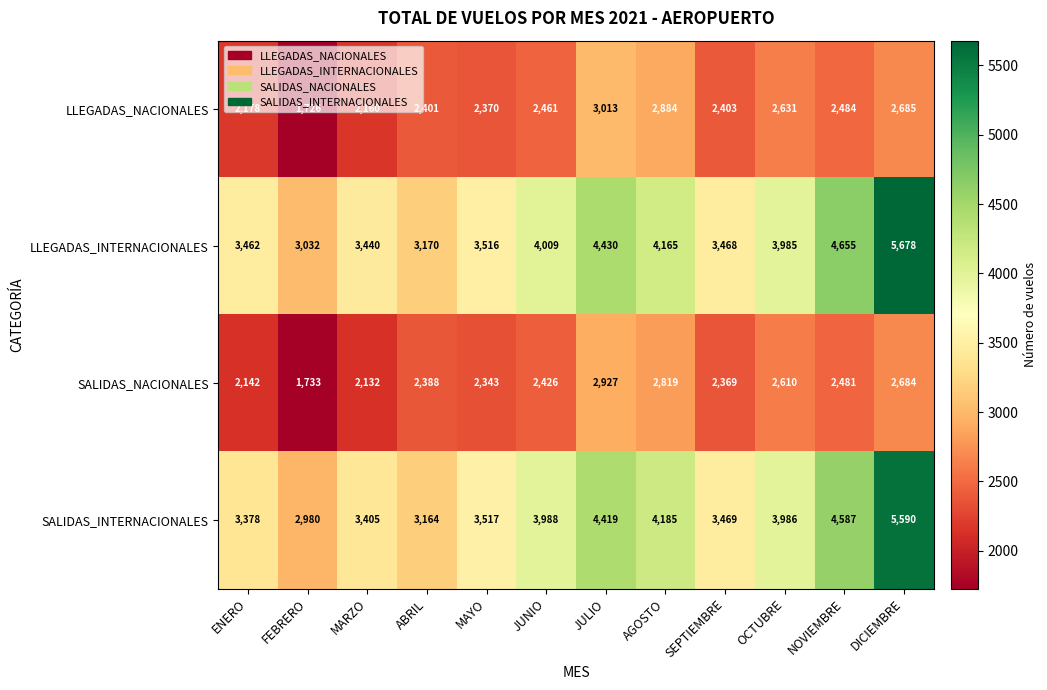

What is the minimum value shown in the chart?

1726